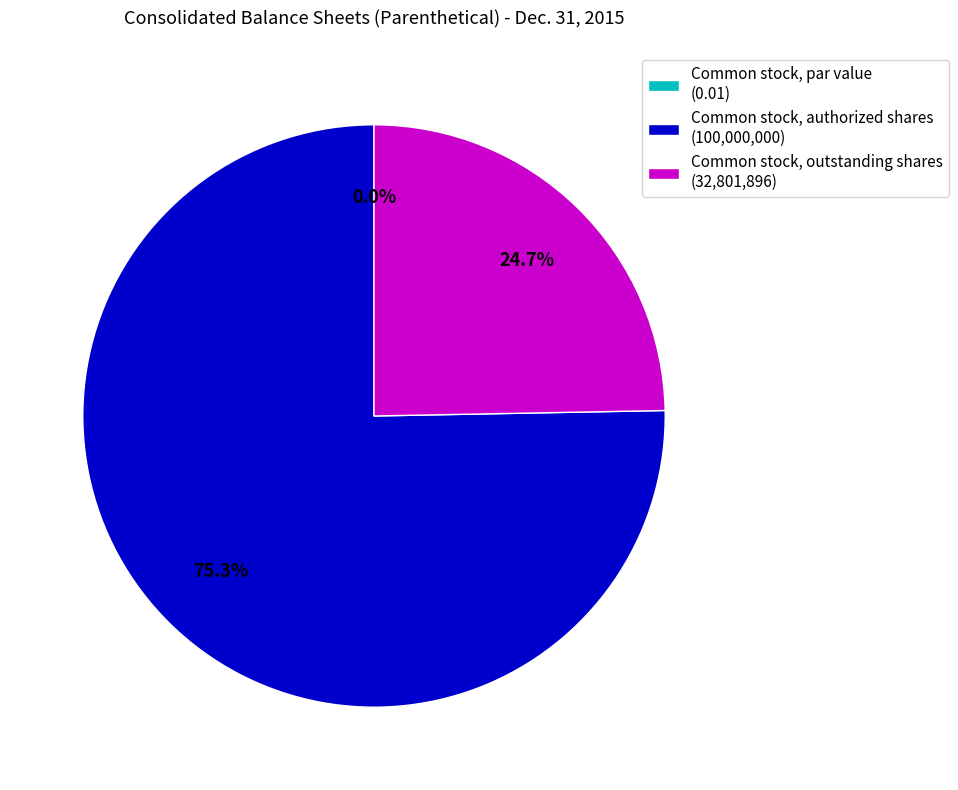

Do Common stock, outstanding shares and Common stock, authorized shares together represent more than half of the pie?

Yes